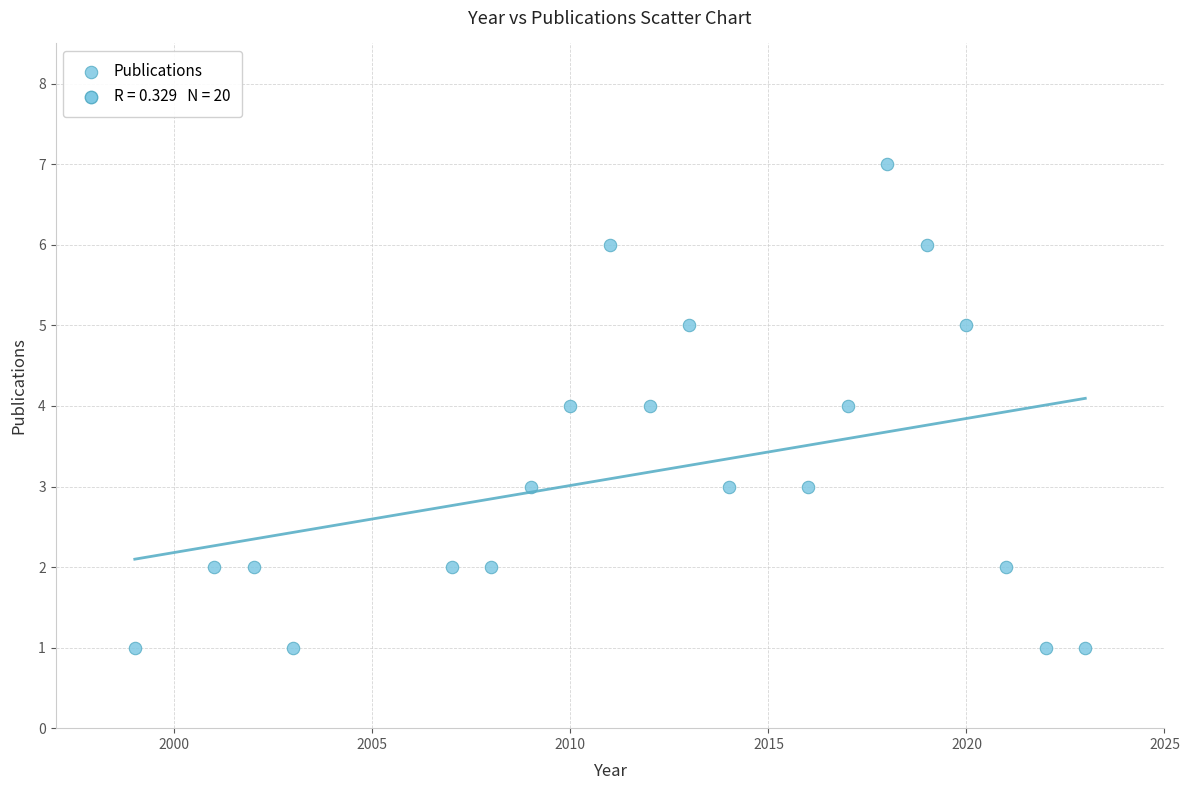

What is the range of Y values (max minus min)?

6